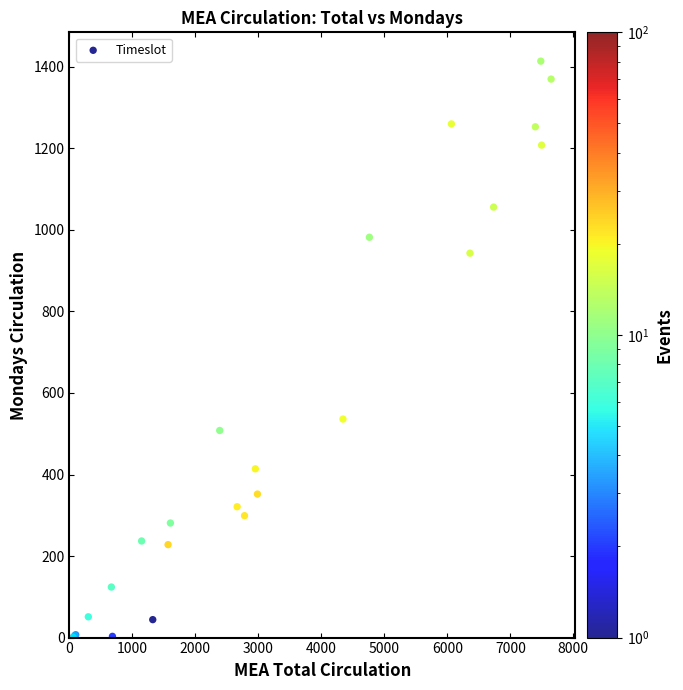

What Y value in the scatter plot is closest to 707?

536